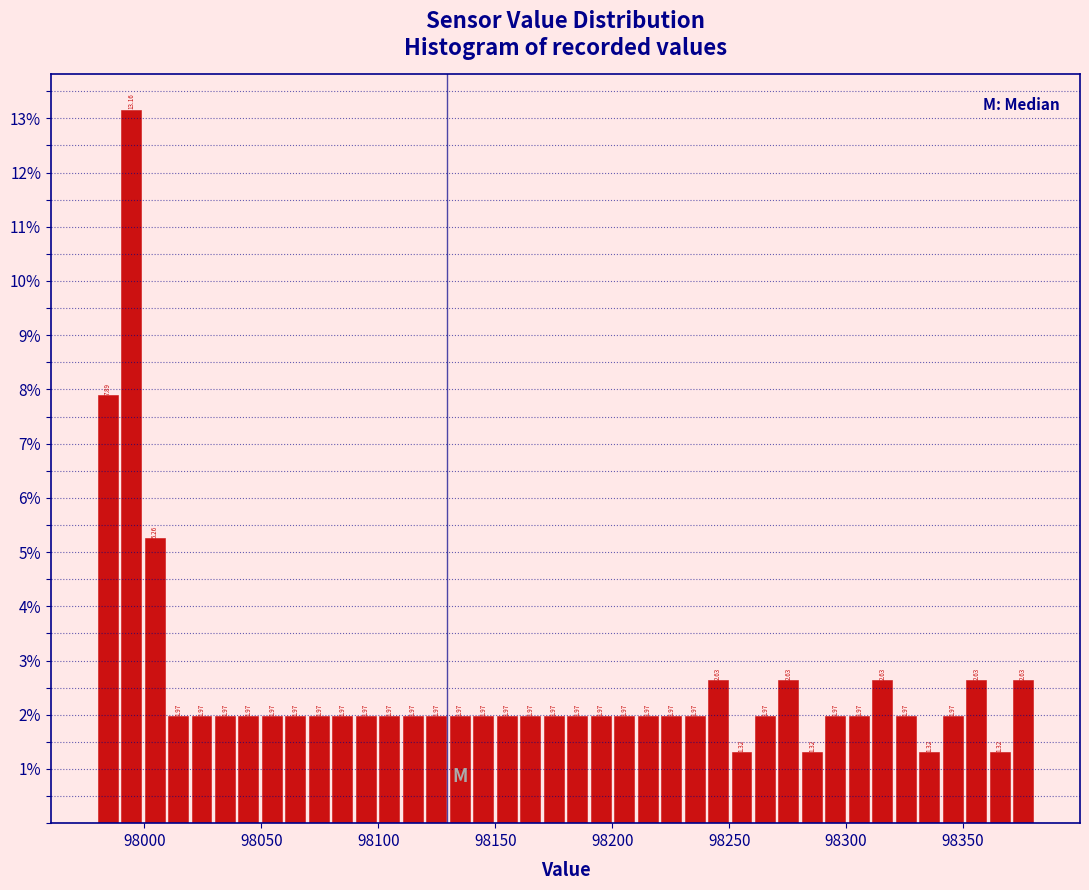

Around what value on the x-axis is the tallest bar? Give the approximate position of its centre, as read against the axis.

97995